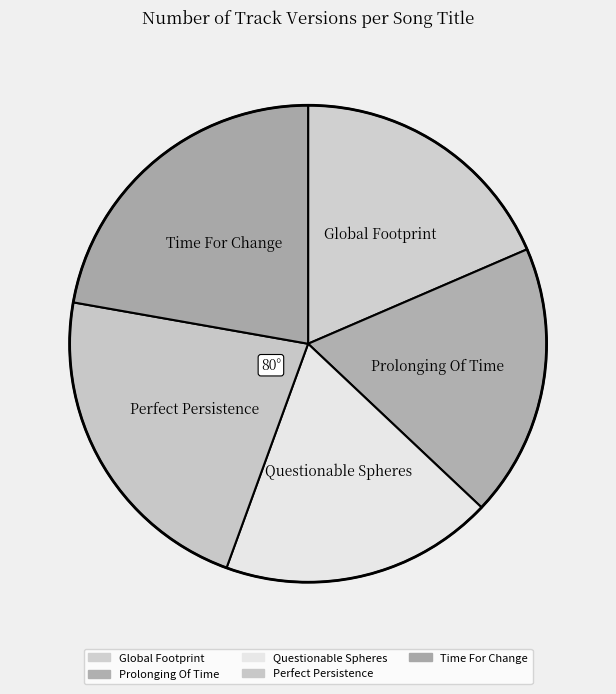

Count the number of slices in the pie.

5